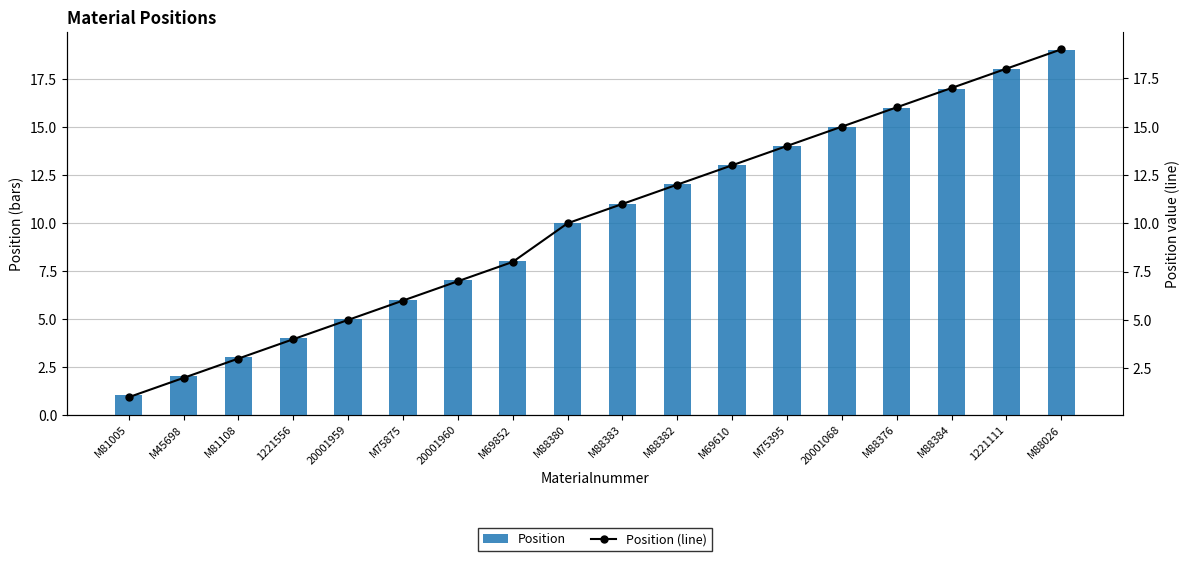

How many groups of bars are there?

18